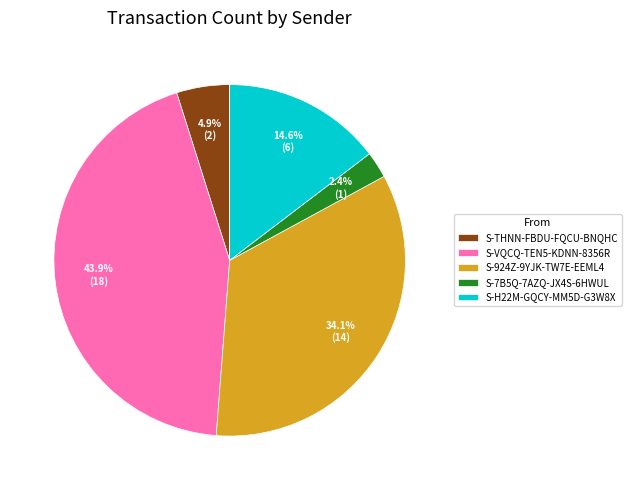

Does S-924Z-9YJK-TW7E-EEML4 account for over 50% of the chart?

No